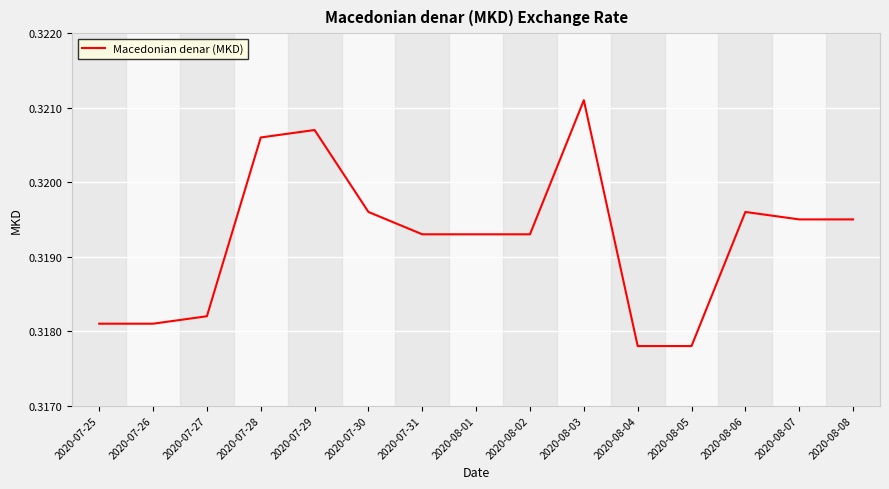

Between 2020-08-04 and 2020-08-03, which is larger?

2020-08-03